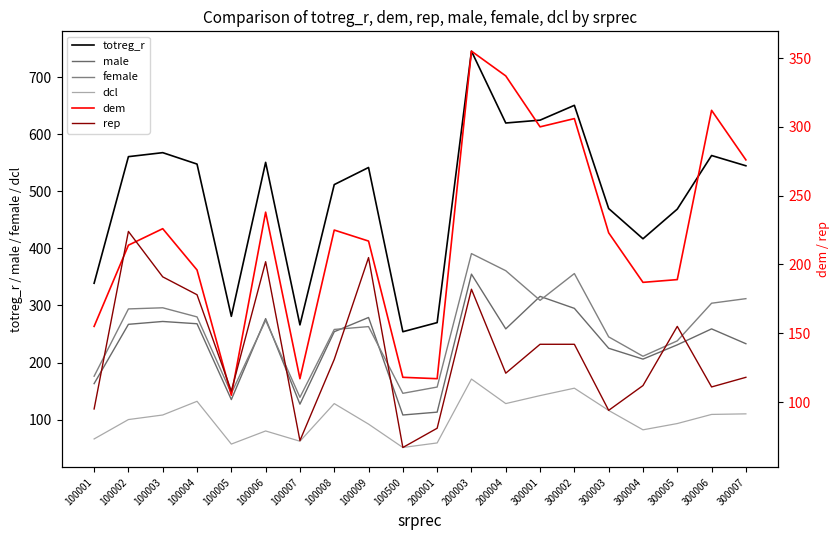

What is the difference between the maximum and minimum values in the totreg_r series?

492